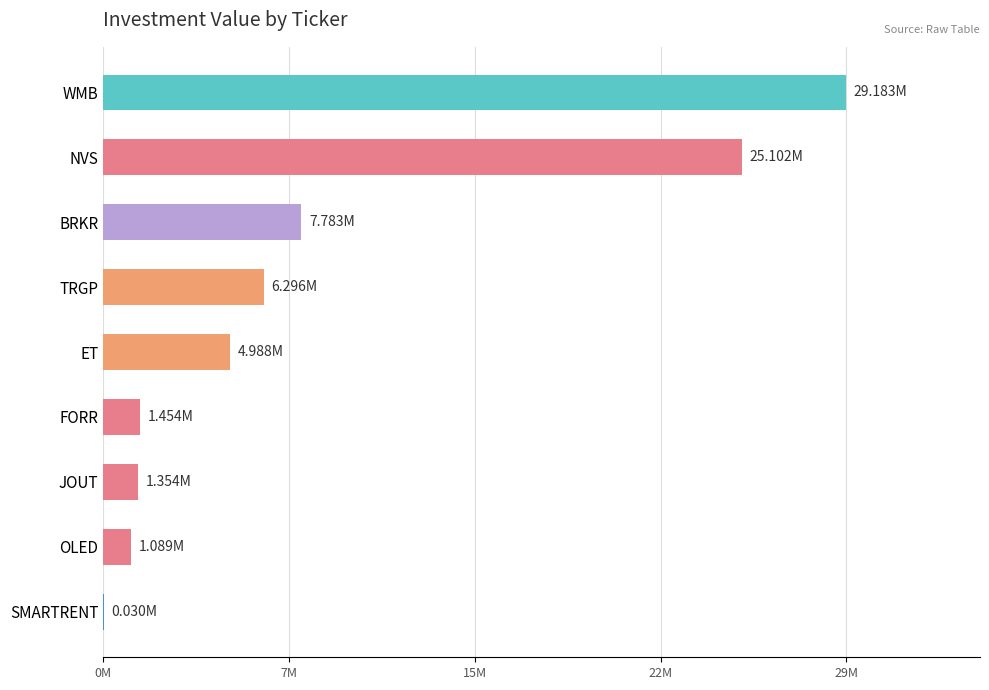

What is the difference between the second highest and minimum values?

25072000